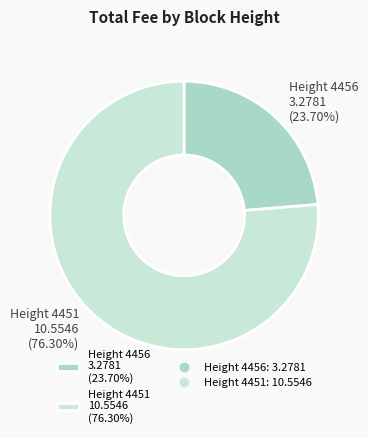

Does any single category account for the majority?

Yes